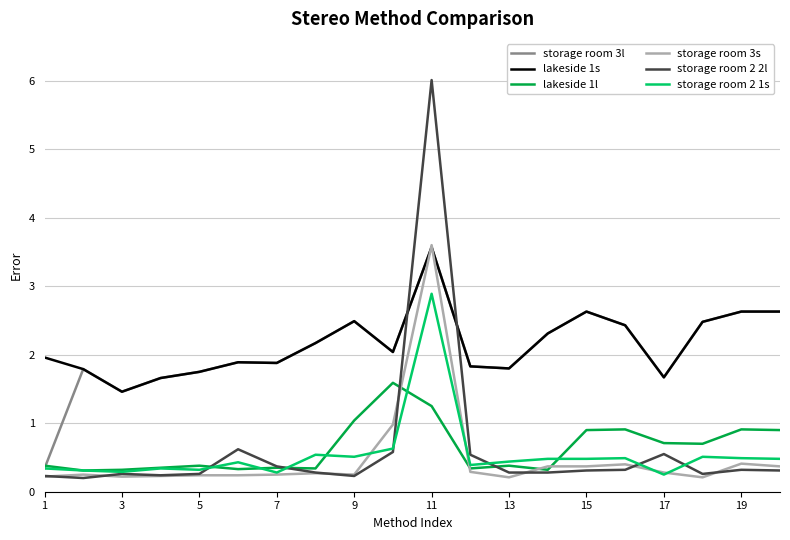

What is the greatest value displayed?

6.0